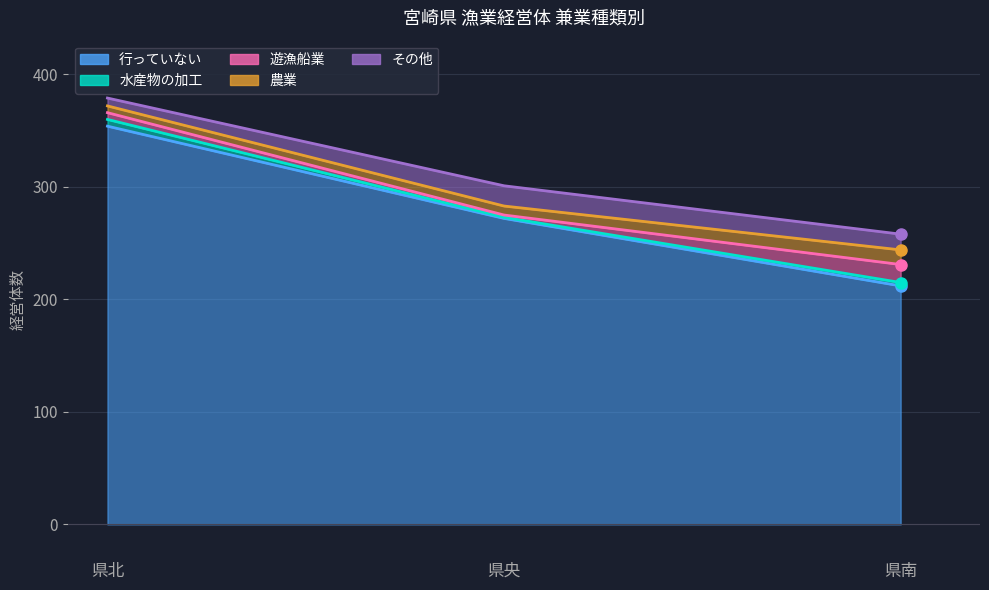

What is the sum of all その他 values?

39